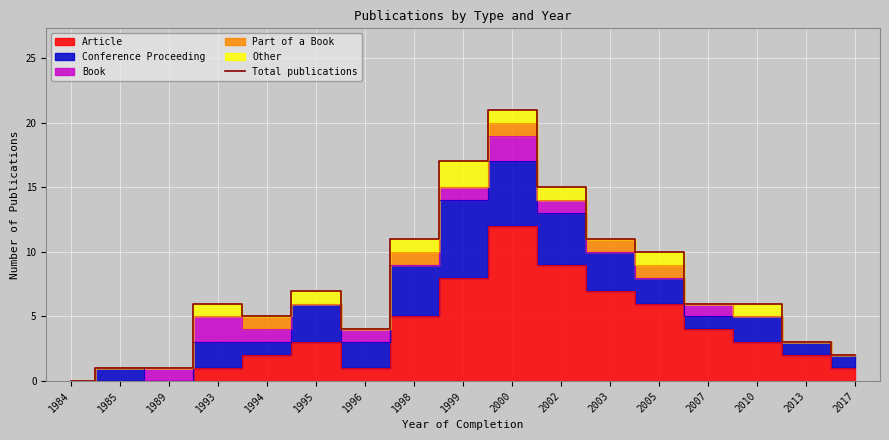

Does the chart display data point markers on the line(s)?

No